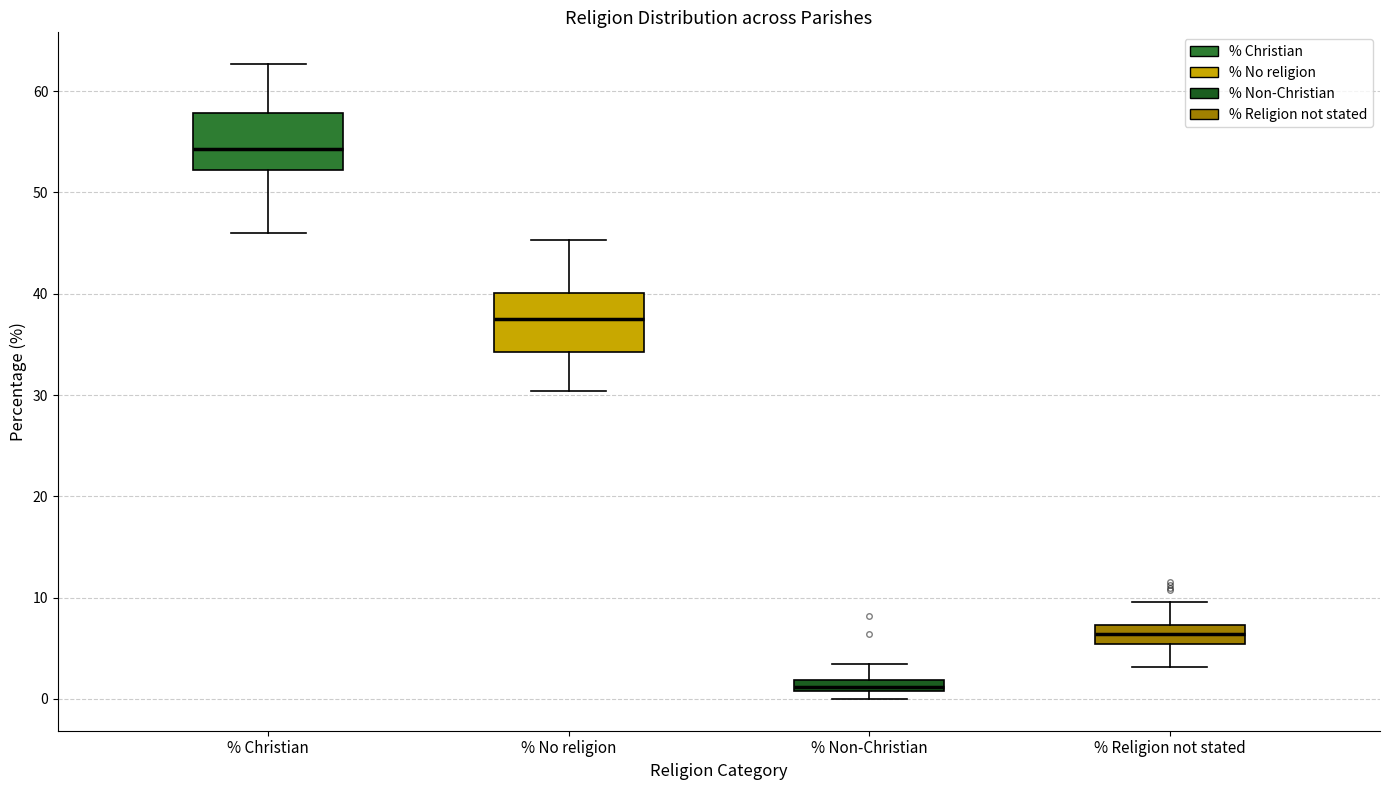

Which box has the lowest median line?

% Non-Christian